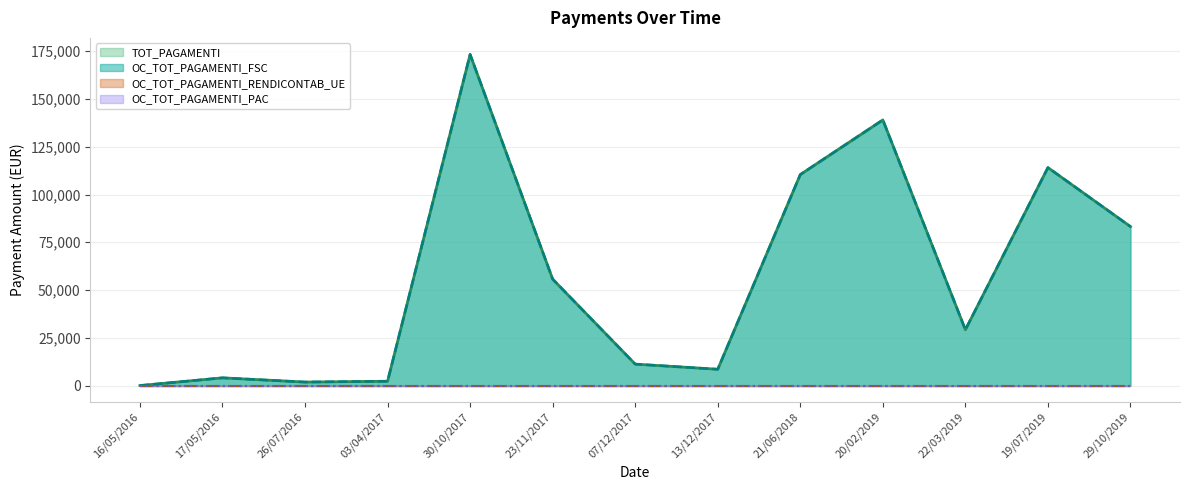

Is it true that TOT_PAGAMENTI equals 29218.6 at 22/03/2019?

True